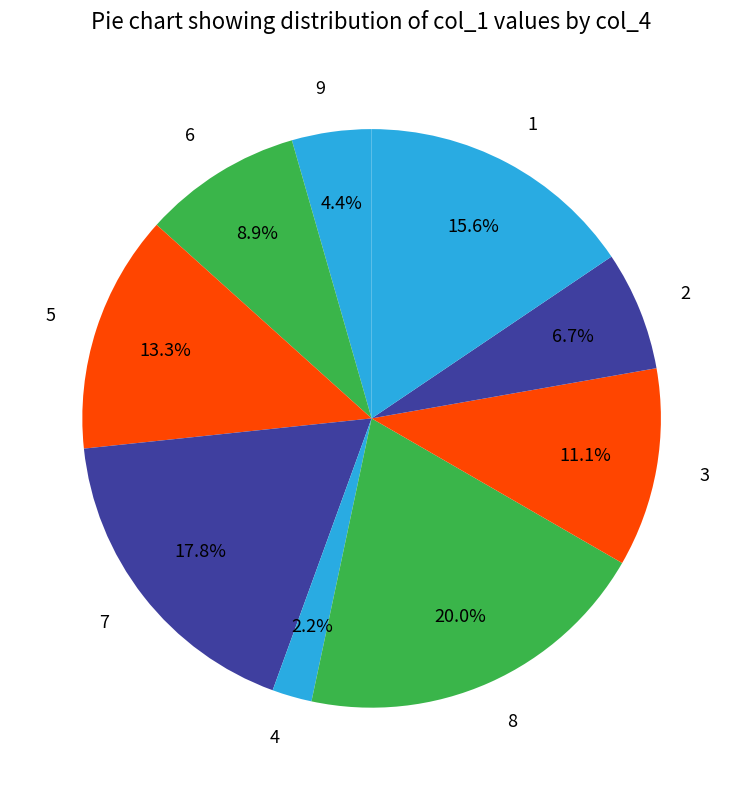

What is the ratio of the value at 6 to the value at 9?

2.0